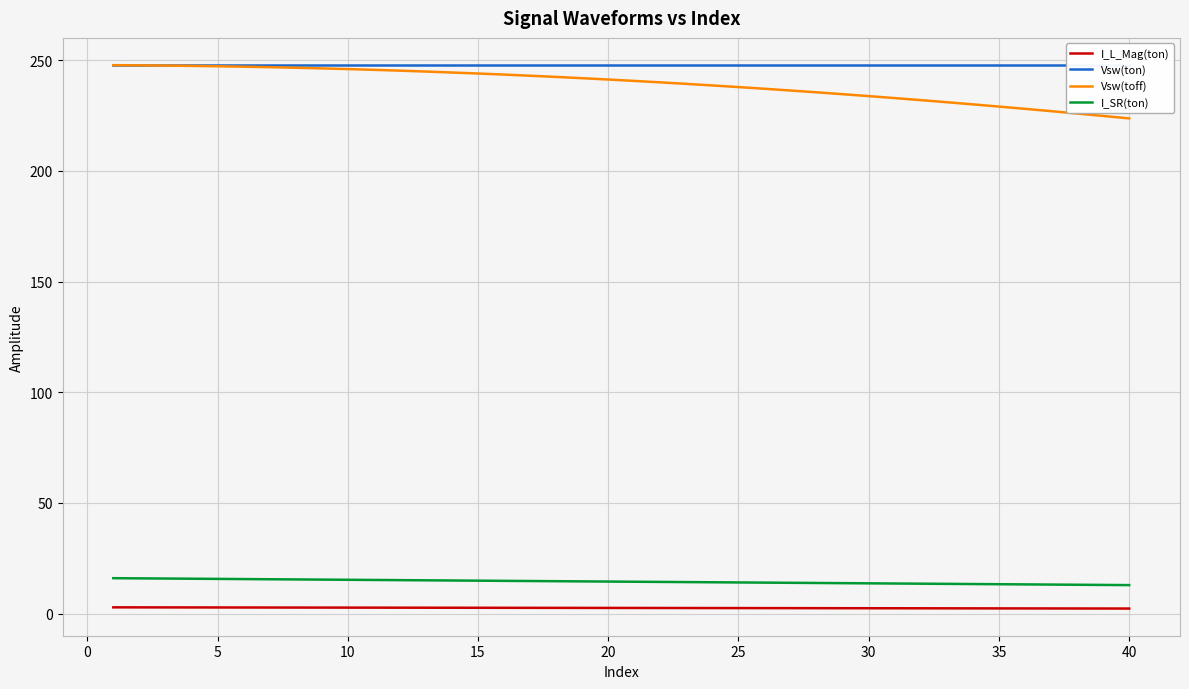

Reading left to right, extract all data points from this chart.

I_L_Mag(ton): 2.8	2.8	2.8	2.7	2.7	2.7	2.7	2.7	2.7	2.7	2.6	2.6	2.6	2.6	2.6	2.6	2.6	2.5	2.5	2.5	2.5	2.5	2.5	2.5	2.4	2.4	2.4	2.4	2.4	2.4	2.4	2.4	2.3	2.3	2.3	2.3	2.3	2.3	2.3	2.2
Vsw(ton): 247.9	247.9	247.9	247.9	247.9	247.9	247.9	247.9	247.9	247.9	247.9	247.9	247.9	247.9	247.9	247.9	247.9	247.9	247.9	247.9	247.9	247.9	247.9	247.9	247.9	247.9	247.9	247.9	247.9	247.9	247.9	247.9	247.9	247.9	247.9	247.9	247.9	247.9	247.9	247.9
Vsw(toff): 247.8	247.8	247.6	247.5	247.3	247.1	246.9	246.7	246.4	246.1	245.7	245.3	244.9	244.5	244.1	243.6	243.1	242.5	241.9	241.3	240.7	240.1	239.4	238.7	237.9	237.2	236.4	235.6	234.7	233.8	232.9	232.0	231.1	230.1	229.1	228.1	227.0	226.0	224.9	223.8
I_SR(ton): 16.0	15.9	15.8	15.7	15.6	15.6	15.5	15.4	15.3	15.2	15.2	15.1	15.0	14.9	14.8	14.8	14.7	14.6	14.5	14.4	14.4	14.3	14.2	14.1	14.0	14.0	13.9	13.8	13.7	13.6	13.6	13.5	13.4	13.3	13.2	13.2	13.1	13.0	12.9	12.8